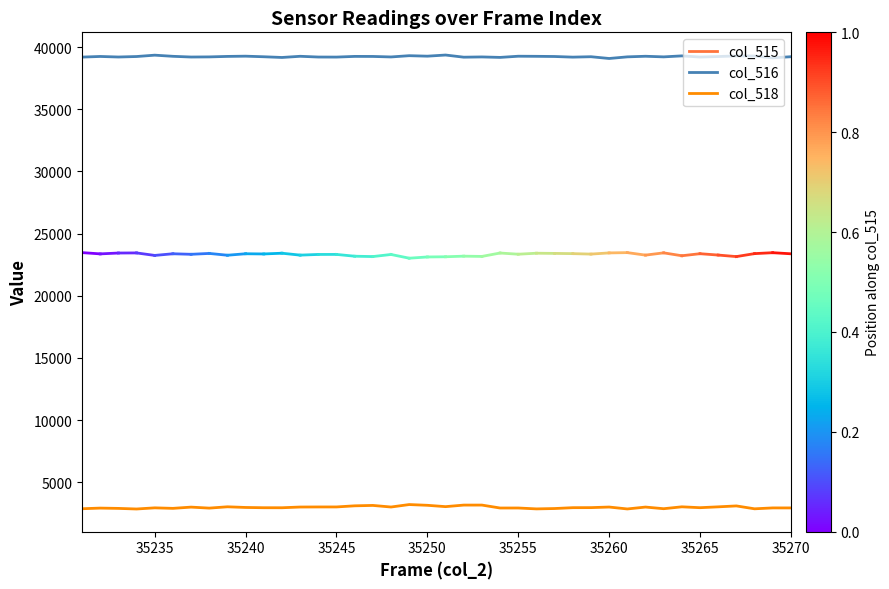

What is the average value of the col_516 series?

39234